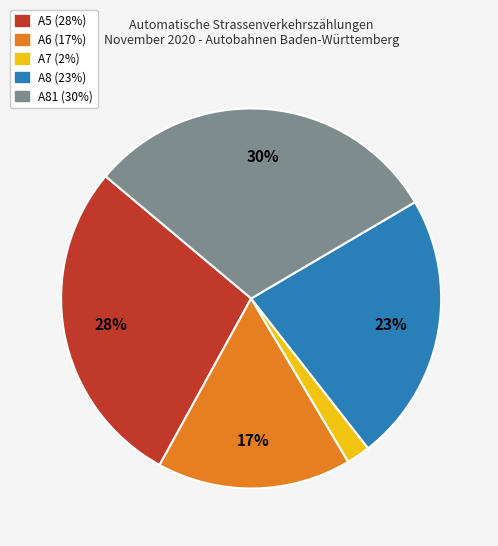

Is there any slice that represents more than half of the pie?

No